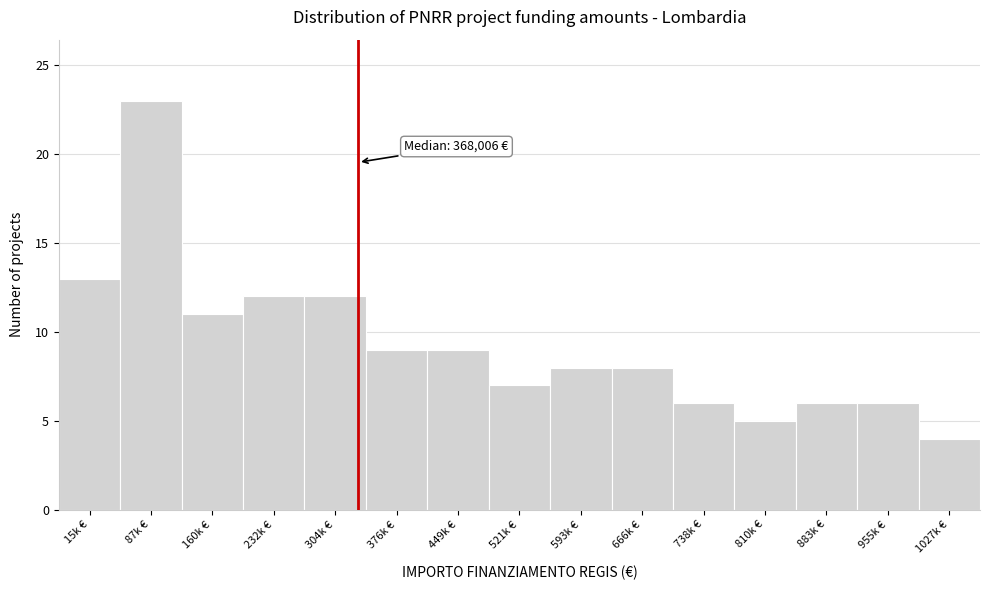

Reading left to right, transcribe all the data shown in this chart.

15k €=13	87k €=23	160k €=11	232k €=12	304k €=12	376k €=9	449k €=9	521k €=7	593k €=8	666k €=8	738k €=6	810k €=5	883k €=6	955k €=6	1027k €=4